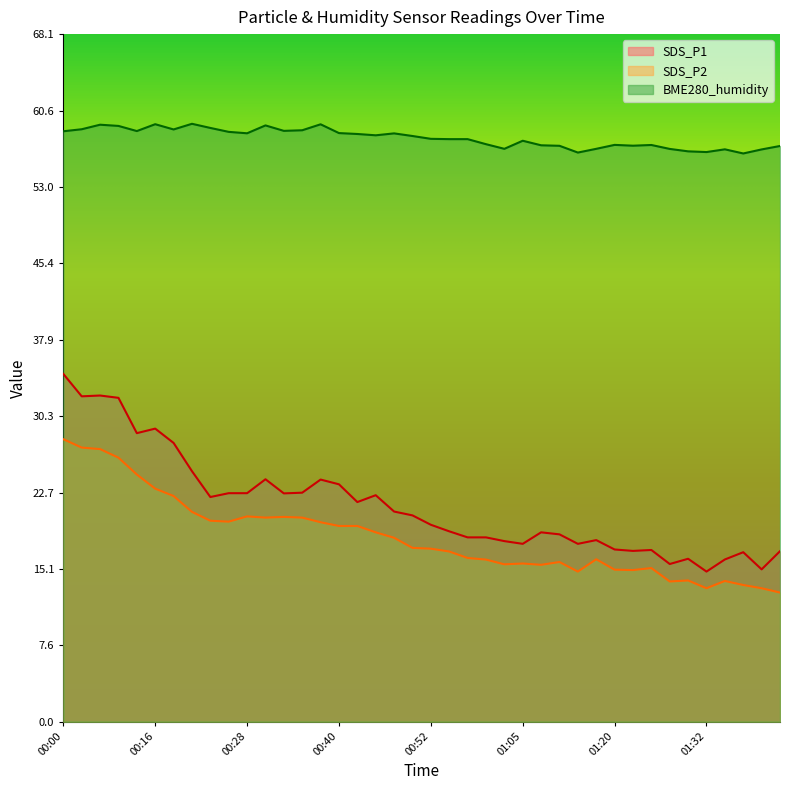

What is the maximum value for BME280_humidity?

59.3